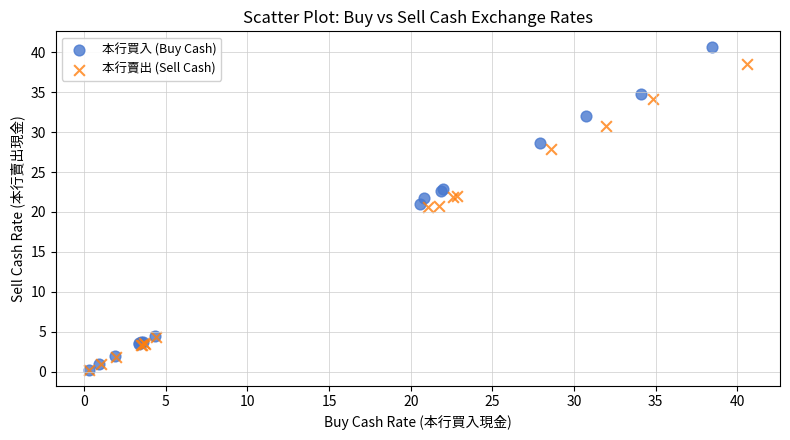

Which series has the largest Y range (max minus min)?

本行買入 (Buy Cash)